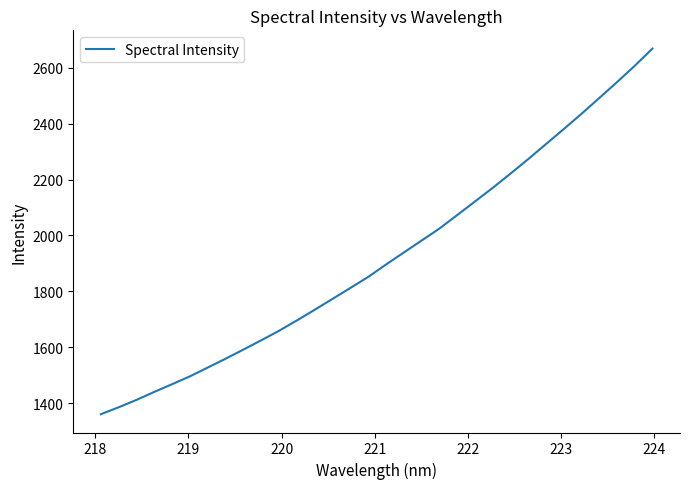

What is the greatest value displayed?

2668.8